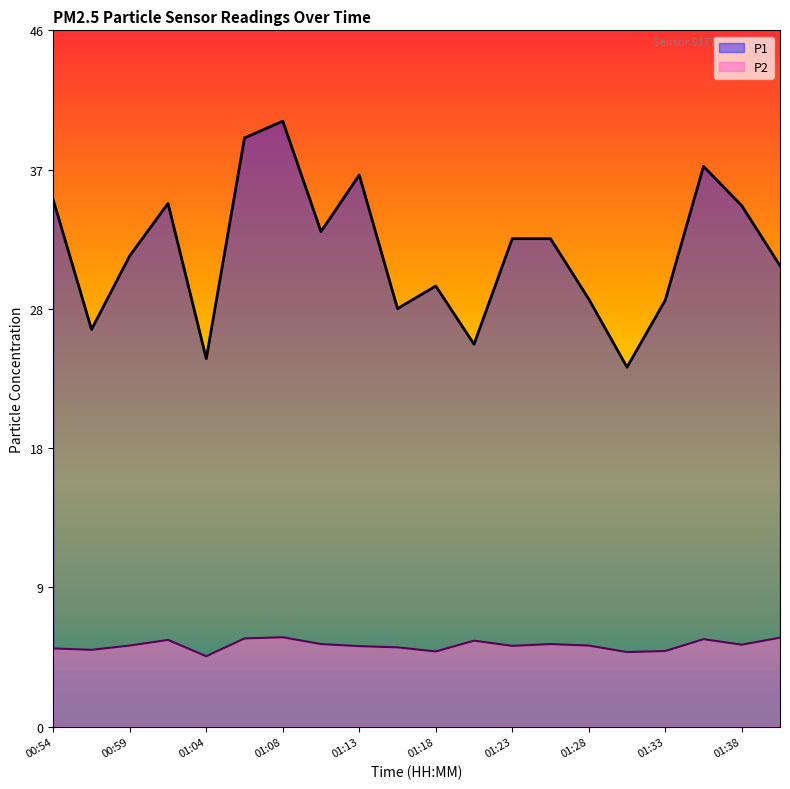

What is the sum of the P2 values at 01:28 and 01:08?

11.5